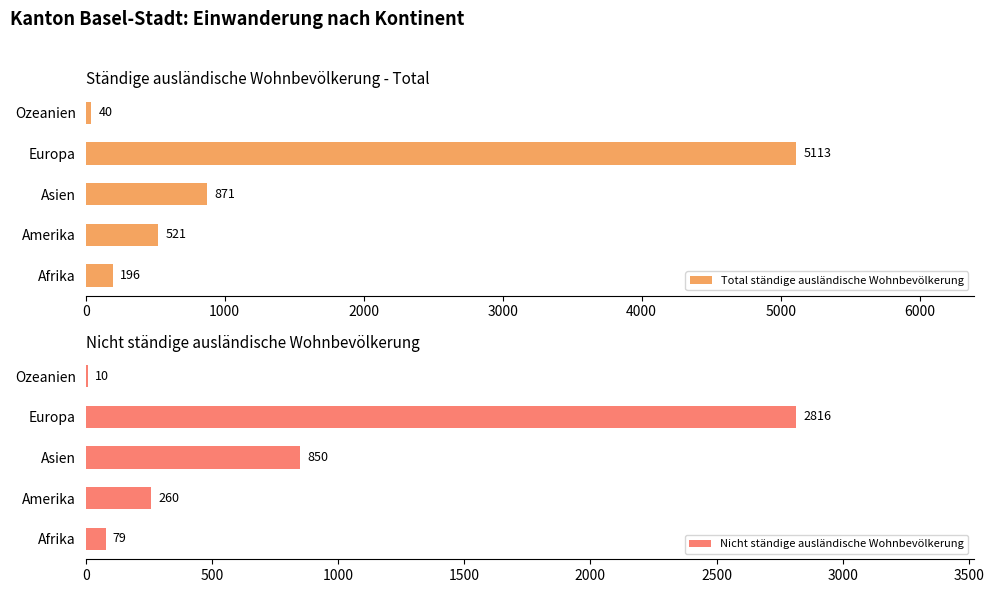

Reading left to right, transcribe all the data shown in this chart.

Total ständige ausländische Wohnbevölkerung: 196	521	871	5113	40
Nicht ständige ausländische Wohnbevölkerung: 79	260	850	2816	10